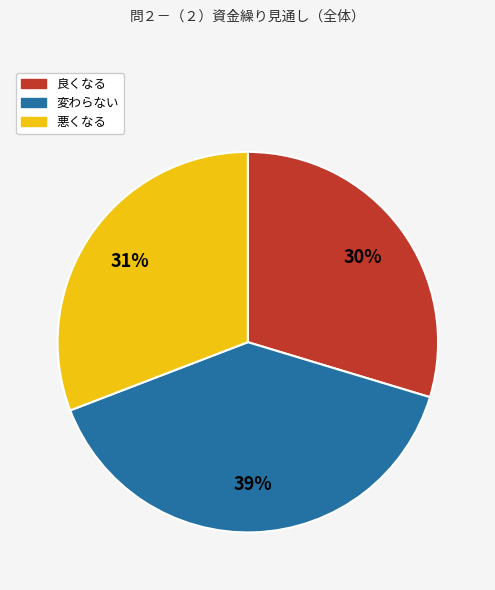

Count the number of slices in the pie.

3